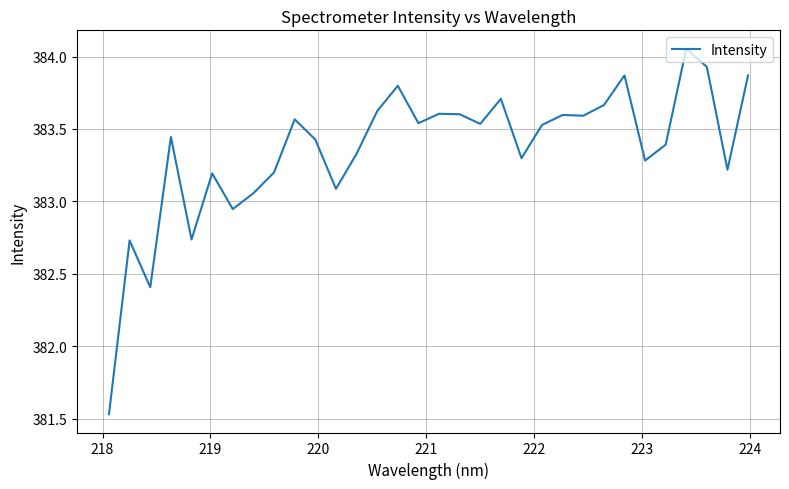

Is this an area chart (filled region under the line)?

No